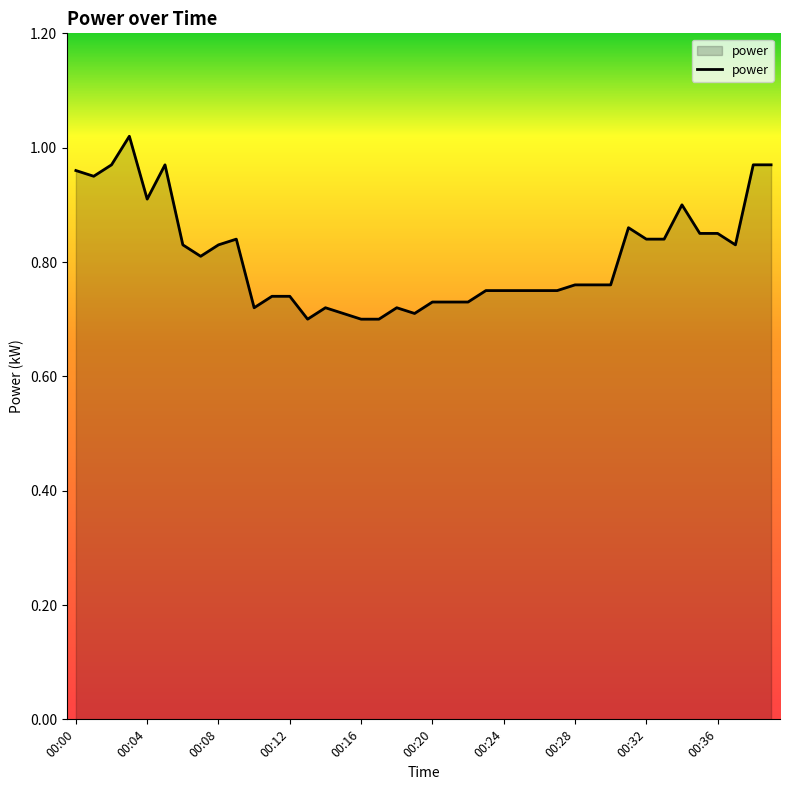

Is this an area chart (filled region under the line)?

Yes